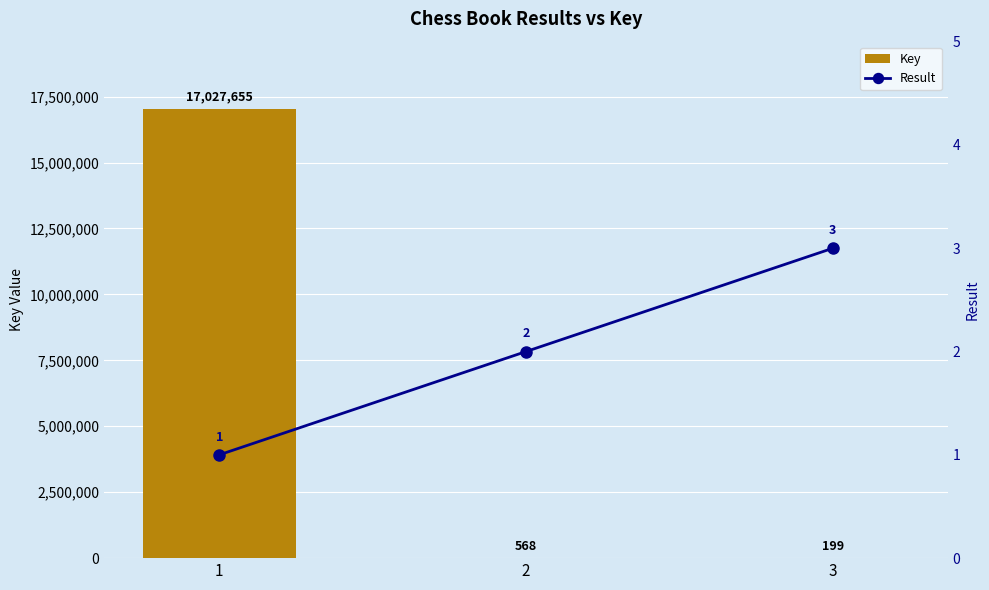

What is the sum of all Key values?

17028422